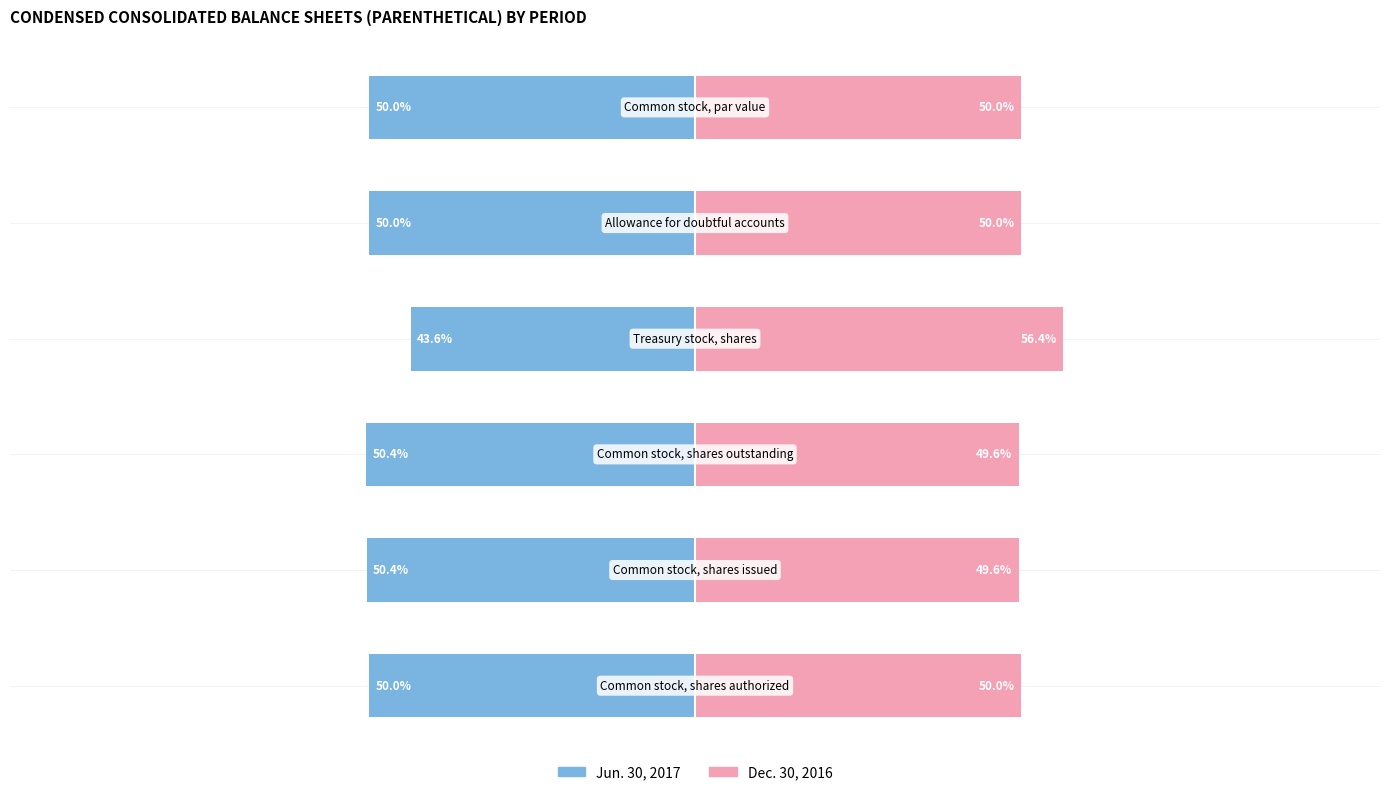

At how many categories does at least one series exceed -7?

6